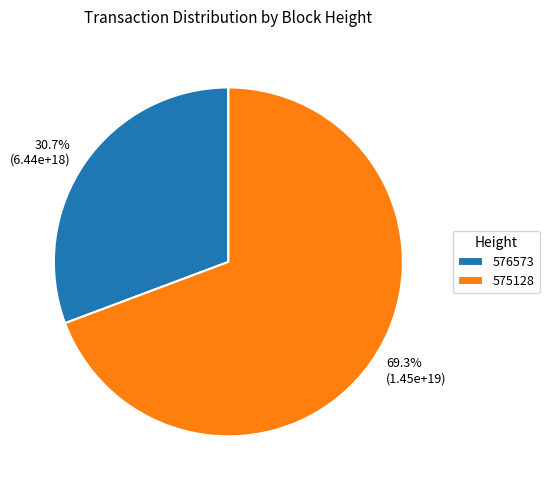

Between 30.7% (6.44e+18) and 69.3% (1.45e+19), which is larger?

69.3% (1.45e+19)